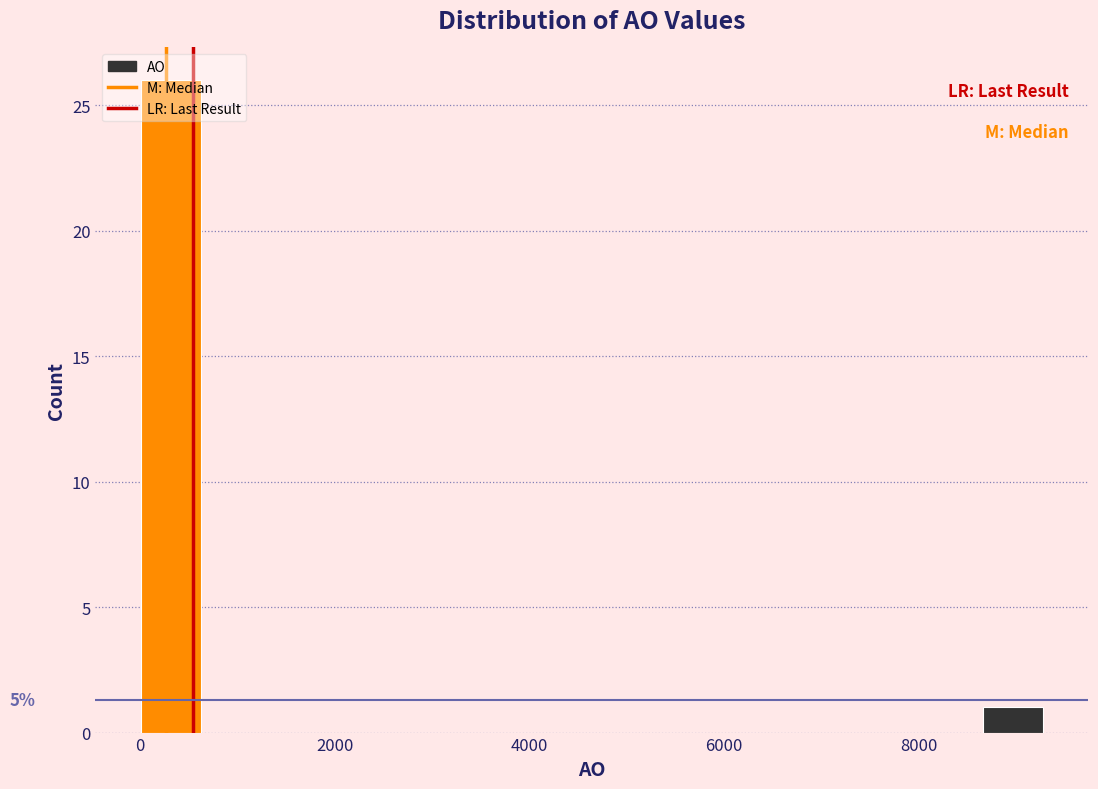

Read against the x-axis, roughly where is the centre of the tallest bar?

400